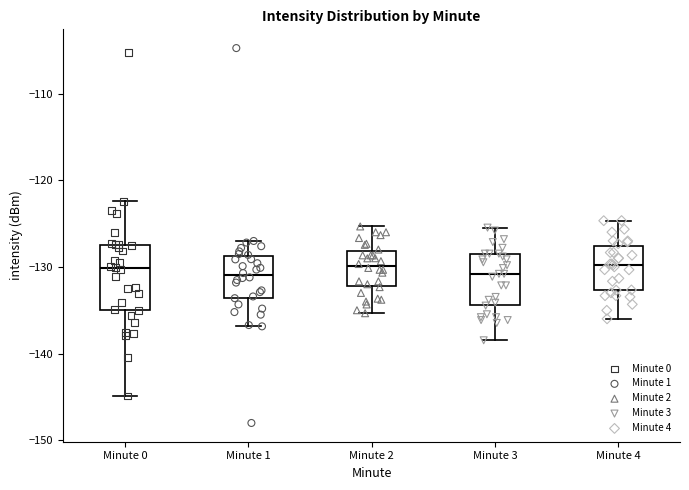

Where does the median line of the box for Minute 4 sit on the y-axis? The values are not printed on the chart, so give them approximately, as read against the axis.

-130